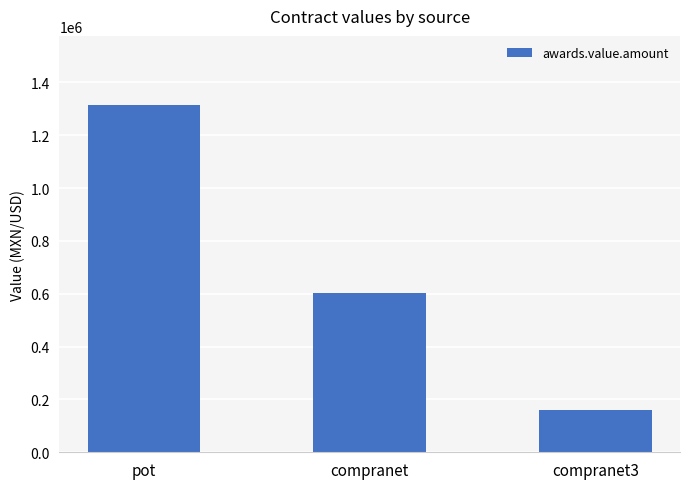

List the labels in order of value, largest first.

pot, compranet, compranet3